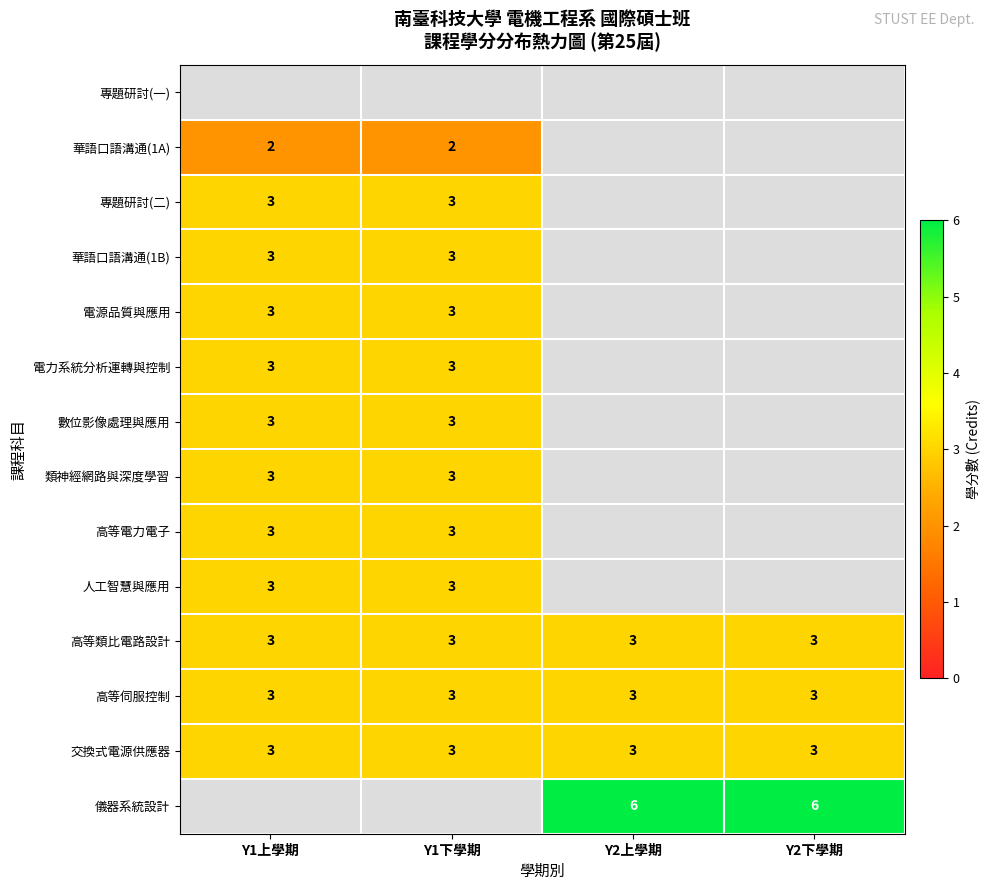

The value of 華語口語溝通(1A) at Y1上學期 is 3. True or false?

False